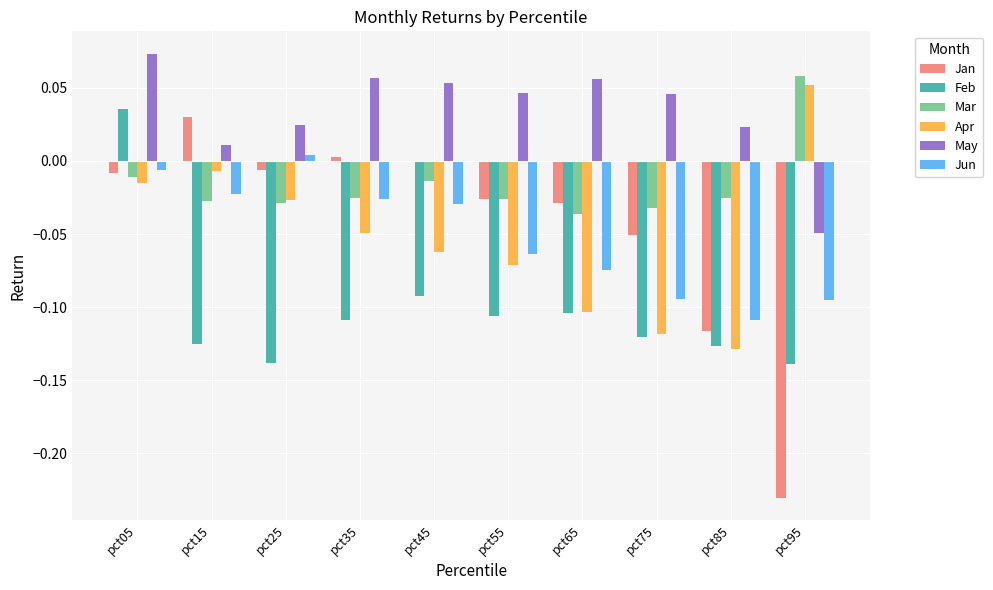

Which series has the largest total across all categories?

May